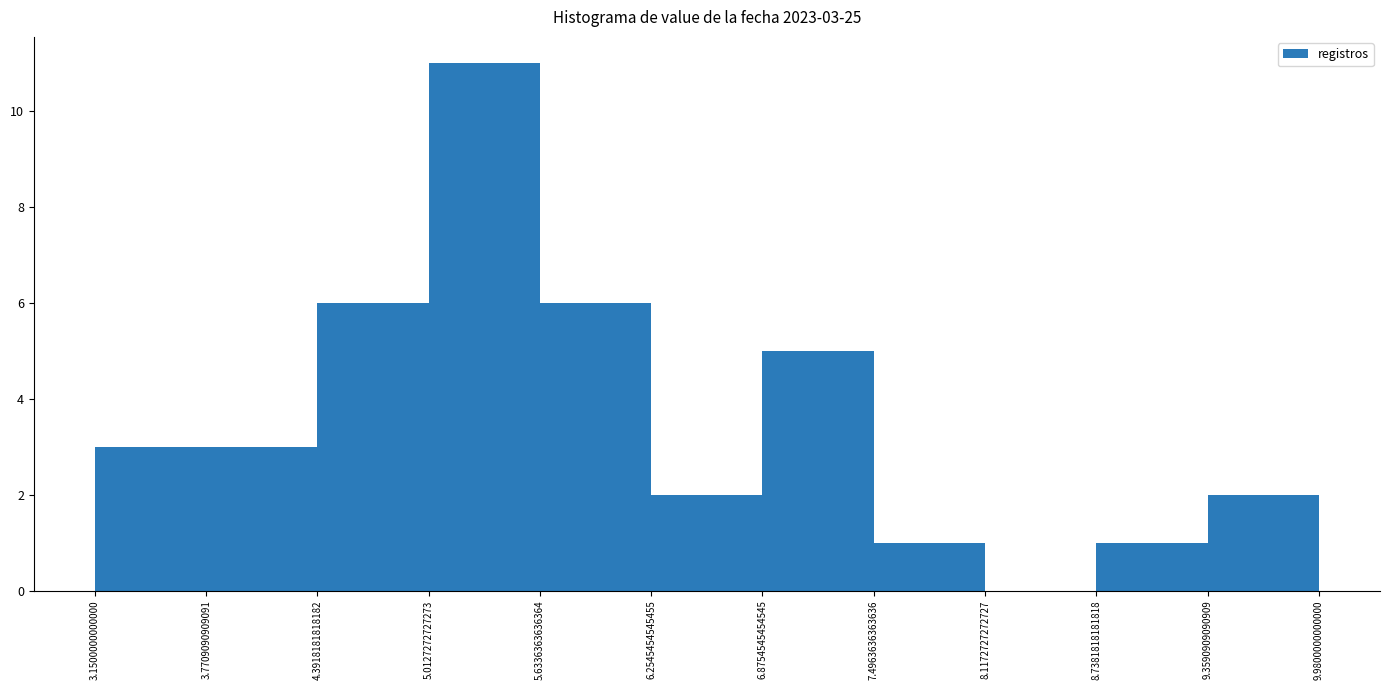

Which range on the x-axis has the tallest bar?

5.0127272727273 to 5.6336363636364